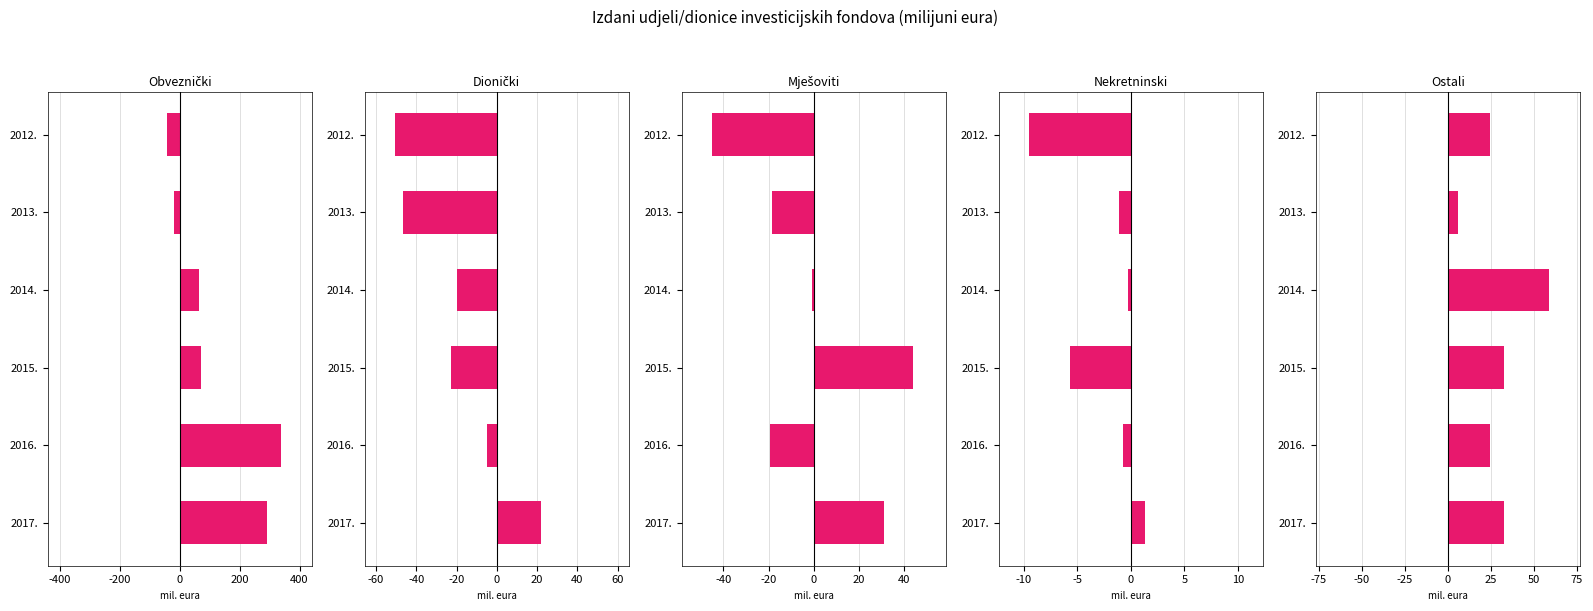

Are the bars horizontal?

Yes